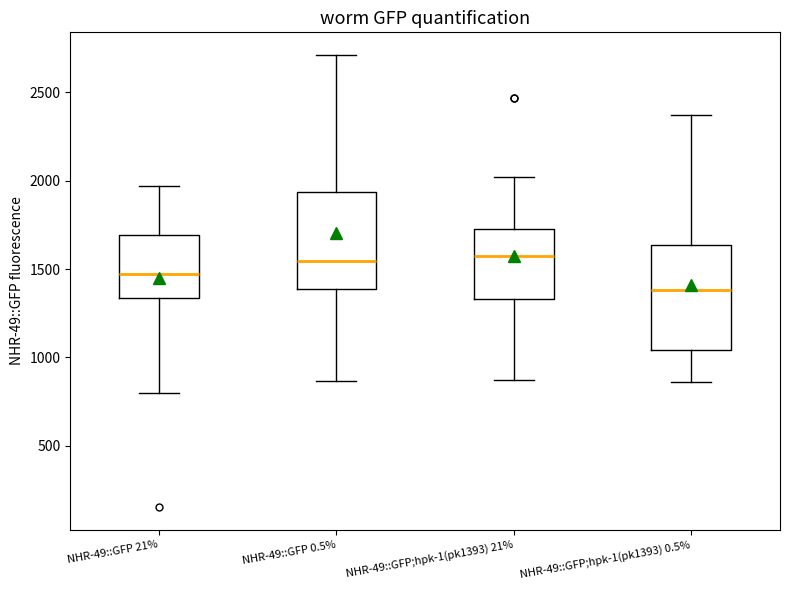

Reading left to right, read every box against the y-axis: the position of its median line, the range the box covers, and the ends of its whiskers. The values are not printed on the chart, so give them approximately, as read against the axis.

NHR-49::GFP 21%: median 1450, box 1350 to 1700, whiskers 800 to 1950
NHR-49::GFP 0.5%: median 1550, box 1400 to 1950, whiskers 850 to 2700
NHR-49::GFP;hpk-1(pk1393) 21%: median 1550, box 1350 to 1750, whiskers 850 to 2000
NHR-49::GFP;hpk-1(pk1393) 0.5%: median 1400, box 1050 to 1650, whiskers 850 to 2350